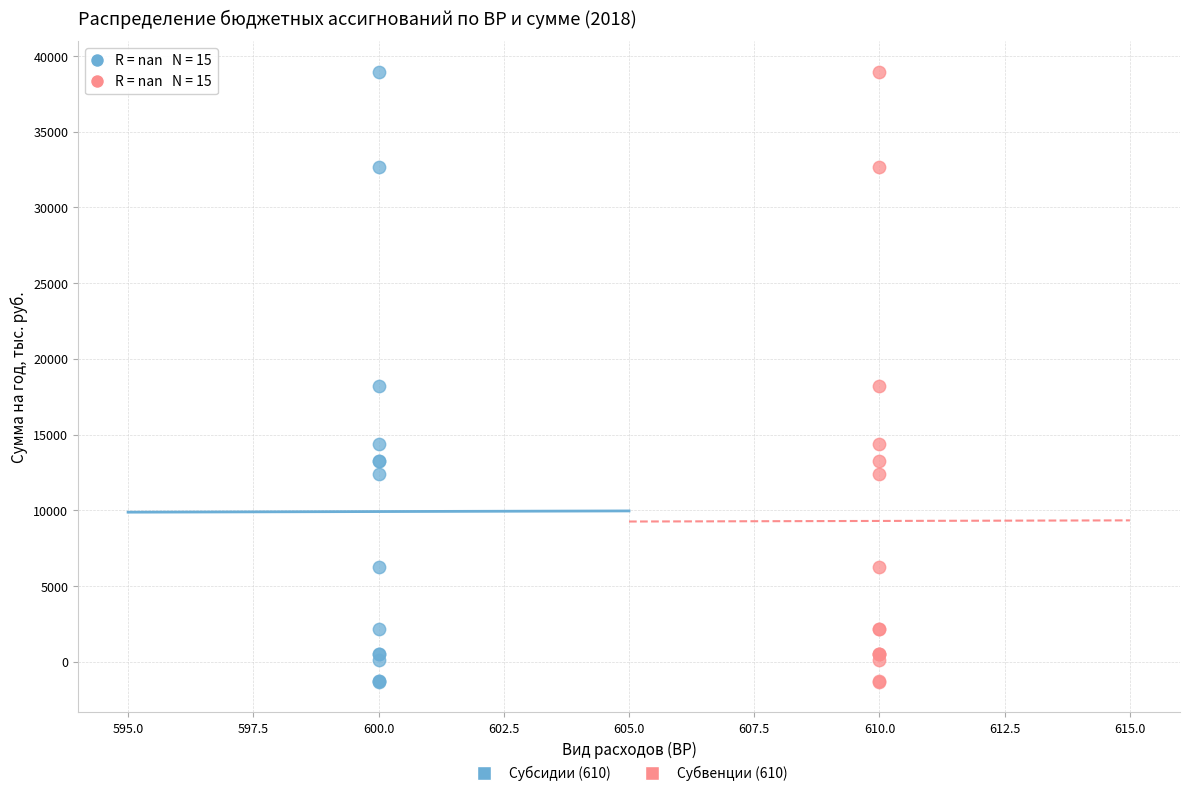

What are all the series names shown in the legend?

Субсидии (610), Субвенции (610)